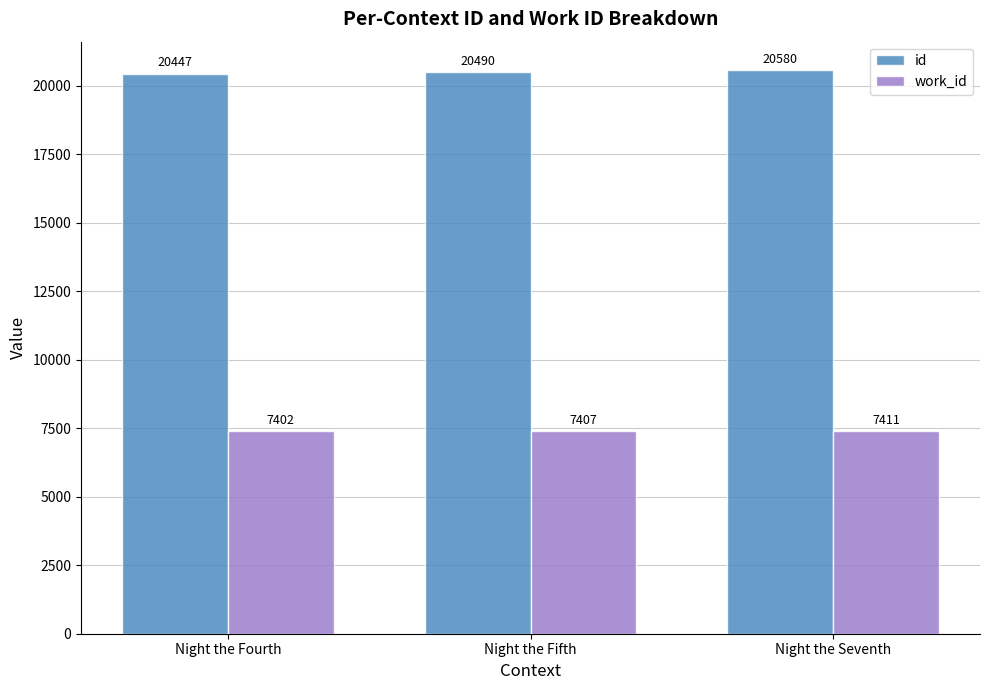

At how many categories does at least one series exceed 18886?

3